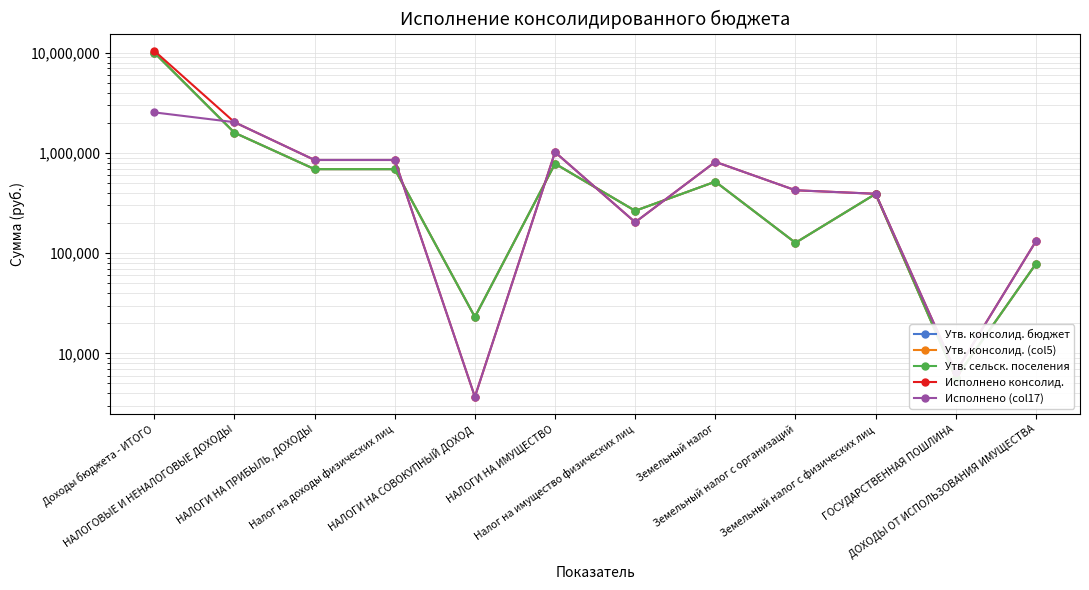

What is the value of the Исполнено (col17) point at the 3rd from the left?

852559.9